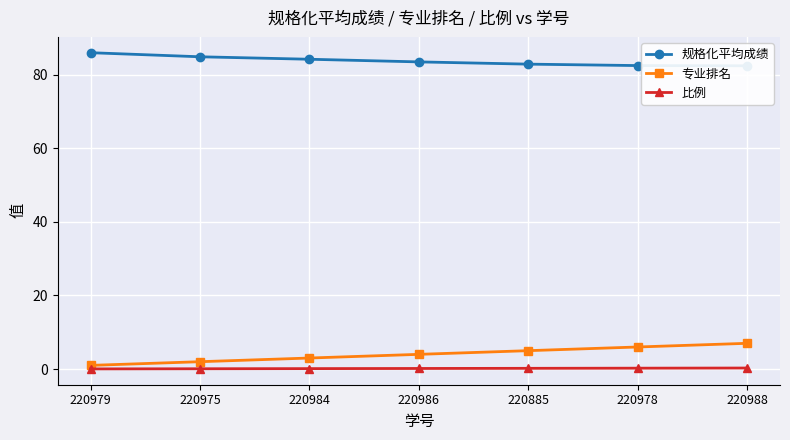

Reading right to left, what are all the values shown in this chart?

规格化平均成绩: 82.4	82.5	82.9	83.5	84.2	84.9	86.0
专业排名: 7.0	6.0	5.0	4.0	3.0	2.0	1.0
比例: 0.3	0.2	0.2	0.2	0.1	0.1	0.0